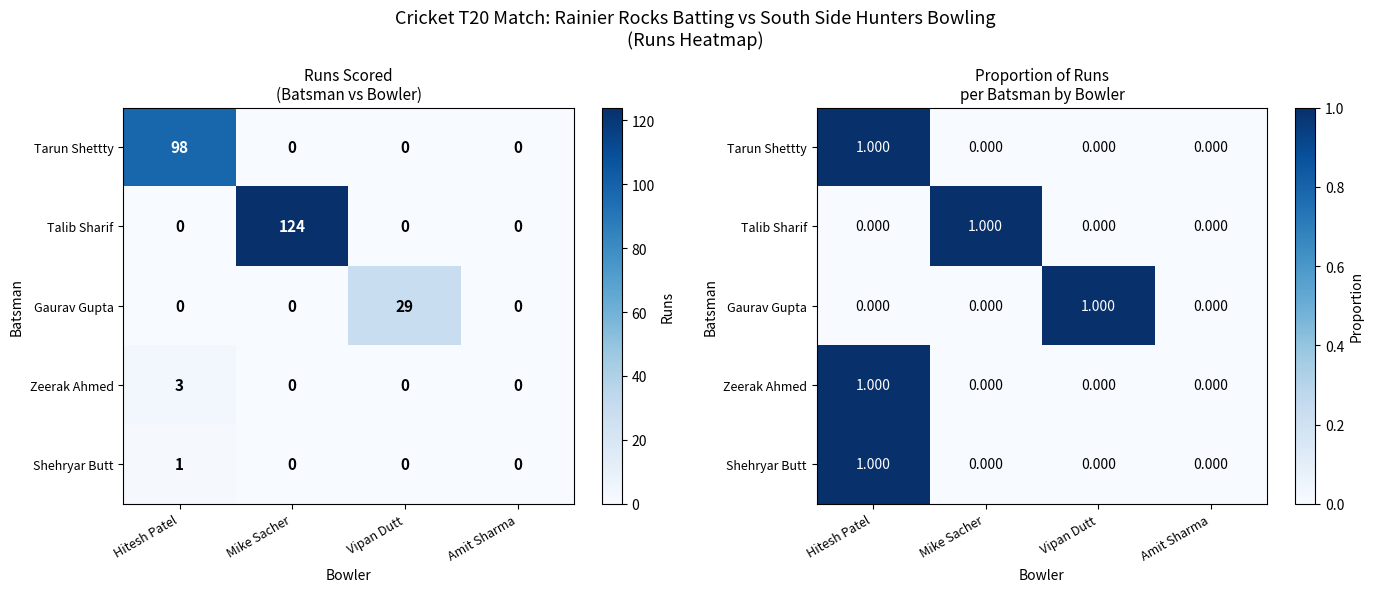

At which label does Gaurav Gupta reach its minimum?

Hitesh Patel